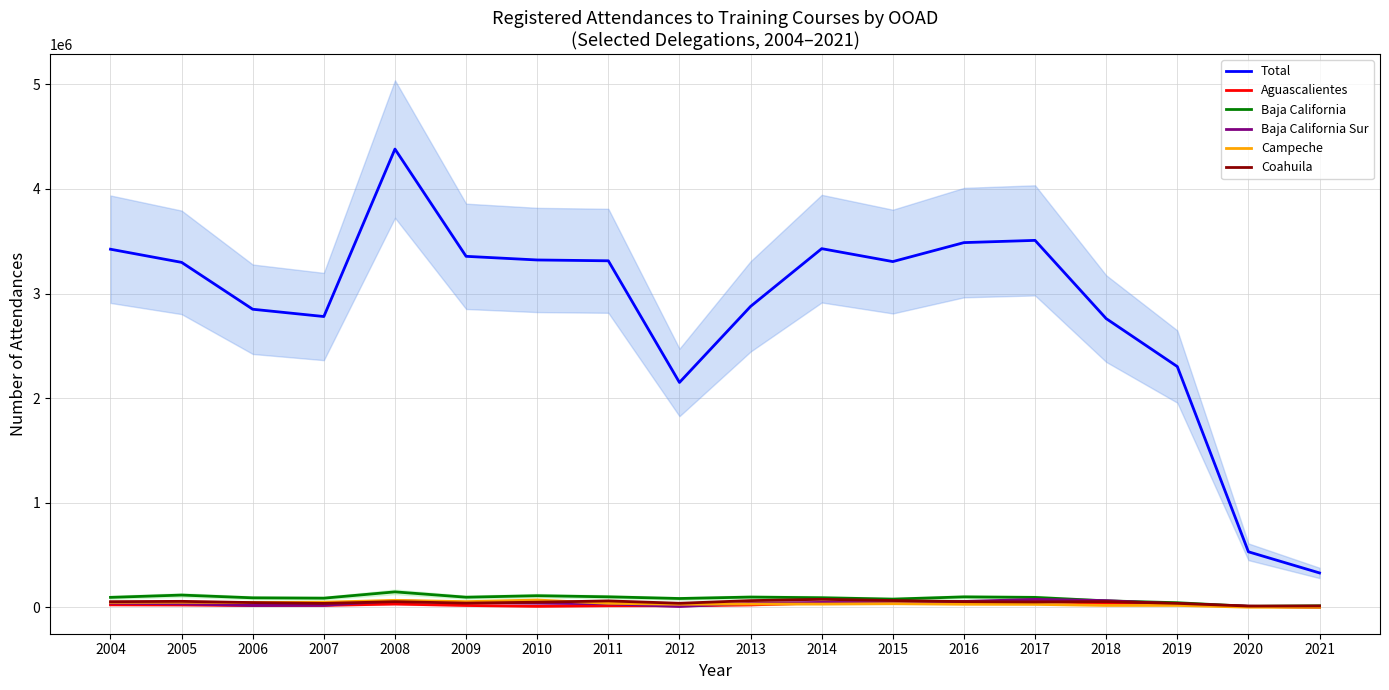

Which series has the largest total across all categories?

Total